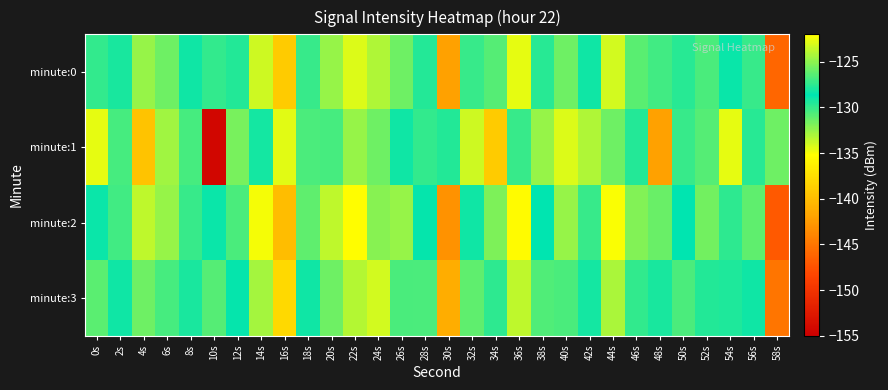

How many distinct data groups are displayed?

4